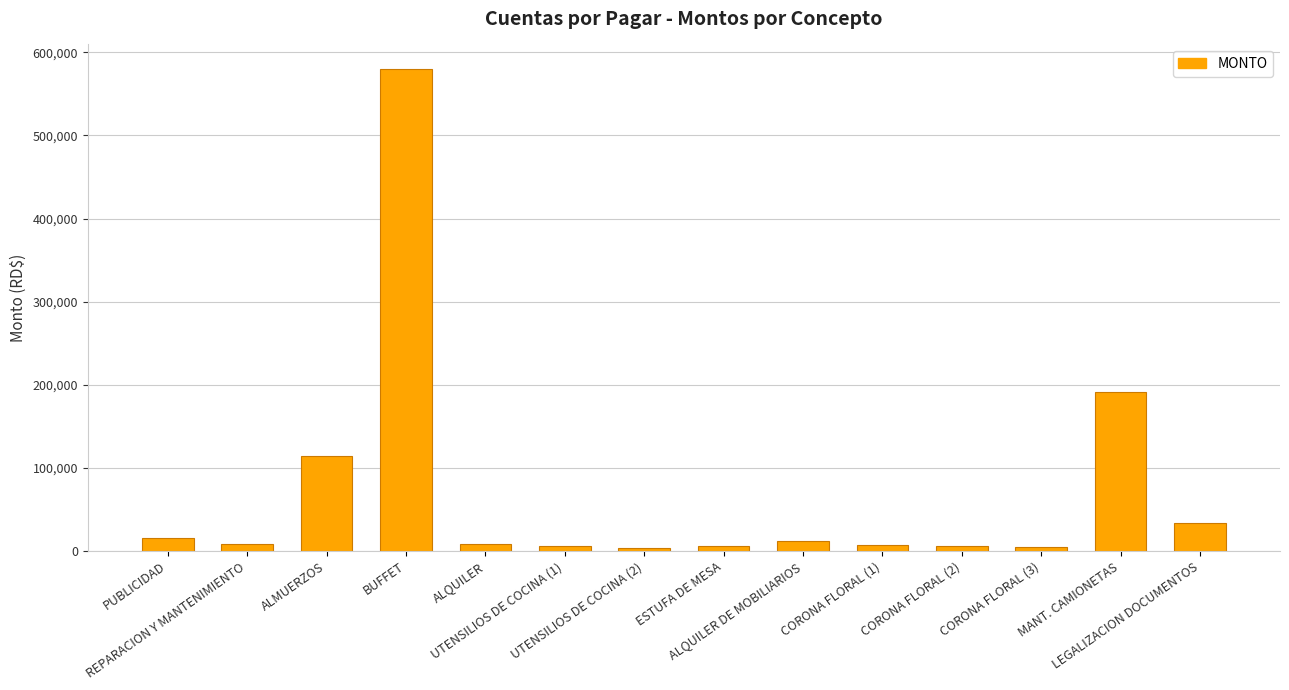

What is the difference between the maximum and minimum values?

576980.9